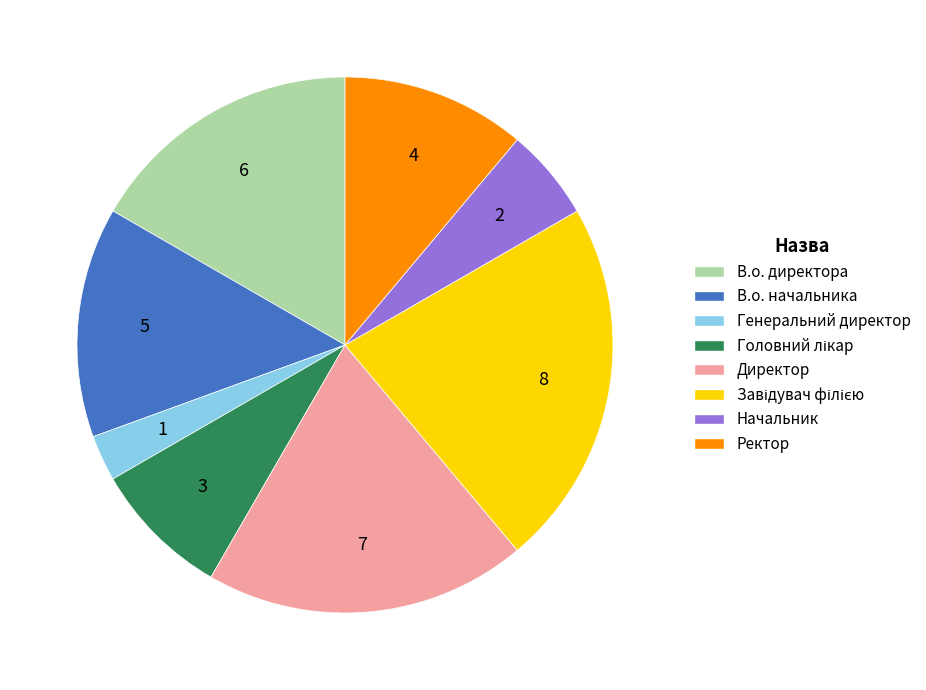

Which slice is the smallest?

Генеральний директор